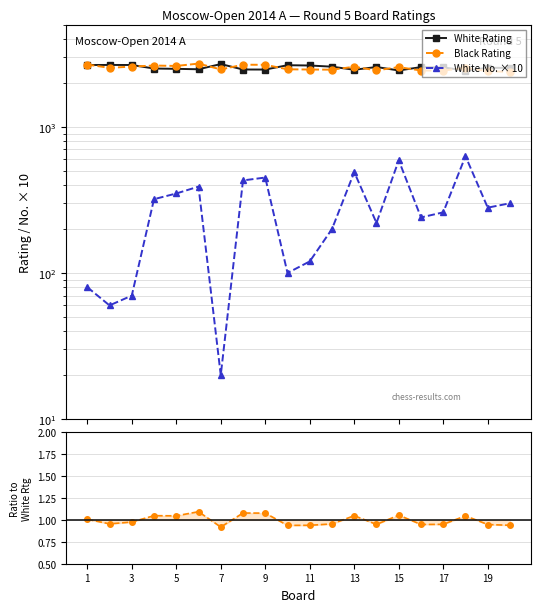

What is the difference between the maximum and minimum values in the White Rating series?

264